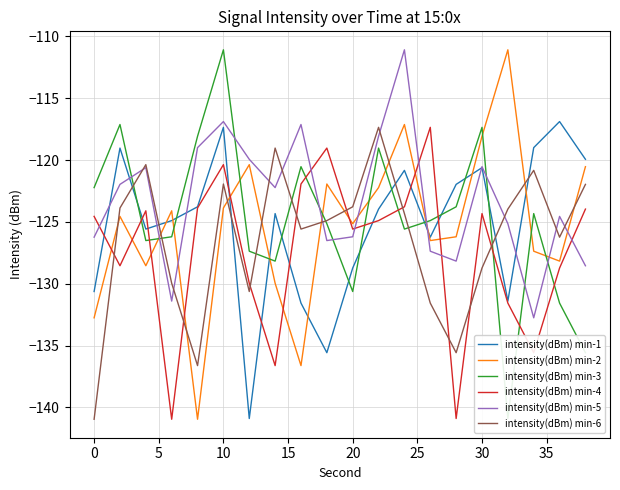

What is the highest value of the intensity(dBm) min-1 series?

-116.9